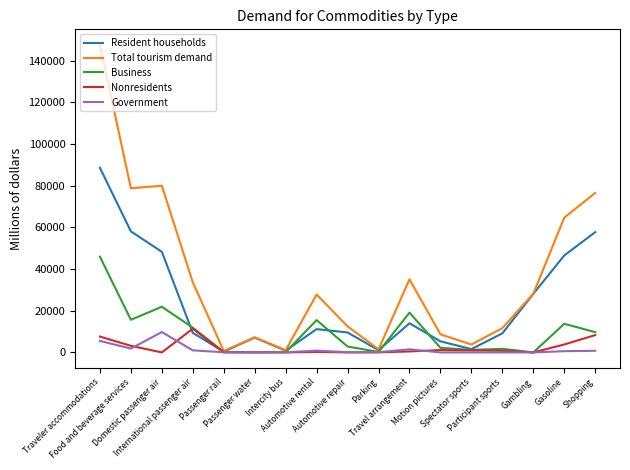

Which series has the largest range (max minus min)?

Total tourism demand